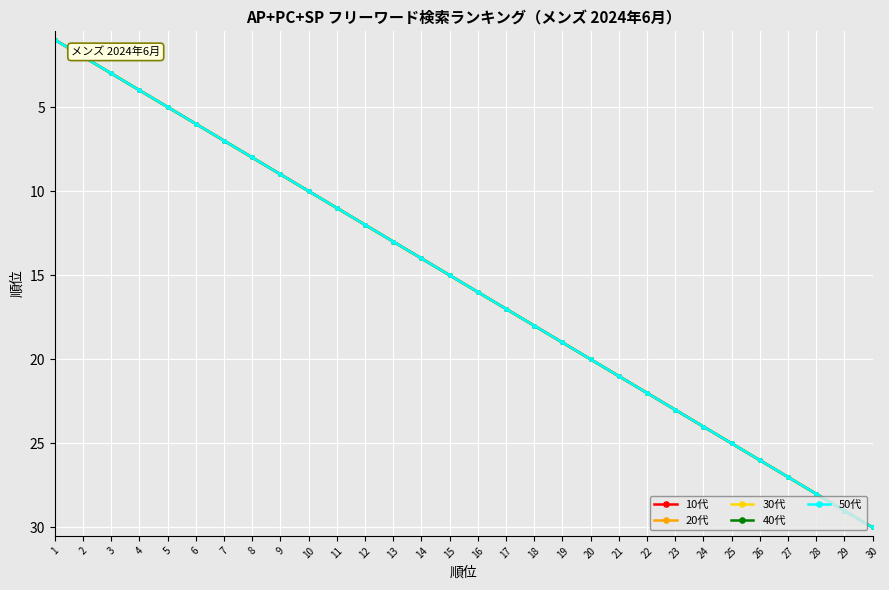

Rank the categories by 30代 value from lowest to highest.

1, 2, 3, 4, 5, 6, 7, 8, 9, 10, 11, 12, 13, 14, 15, 16, 17, 18, 19, 20, 21, 22, 23, 24, 25, 26, 27, 28, 29, 30